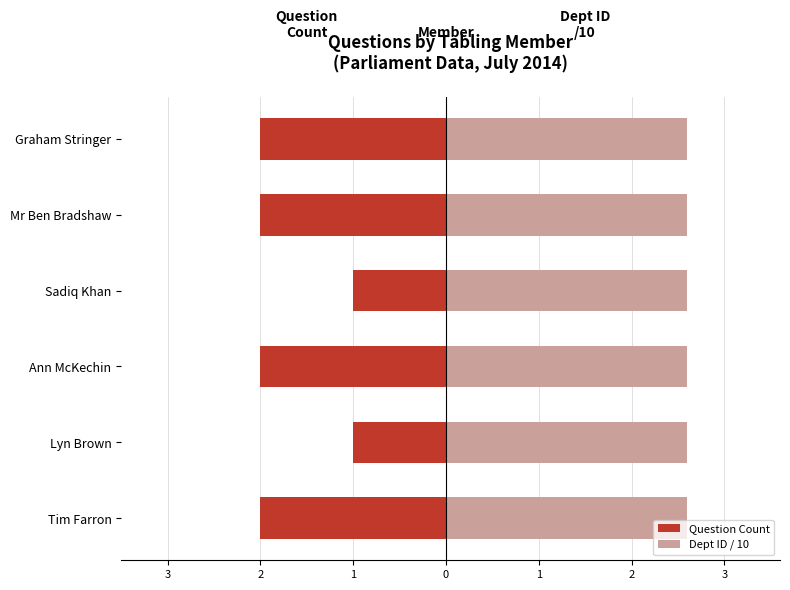

How many bars are there in each group?

2